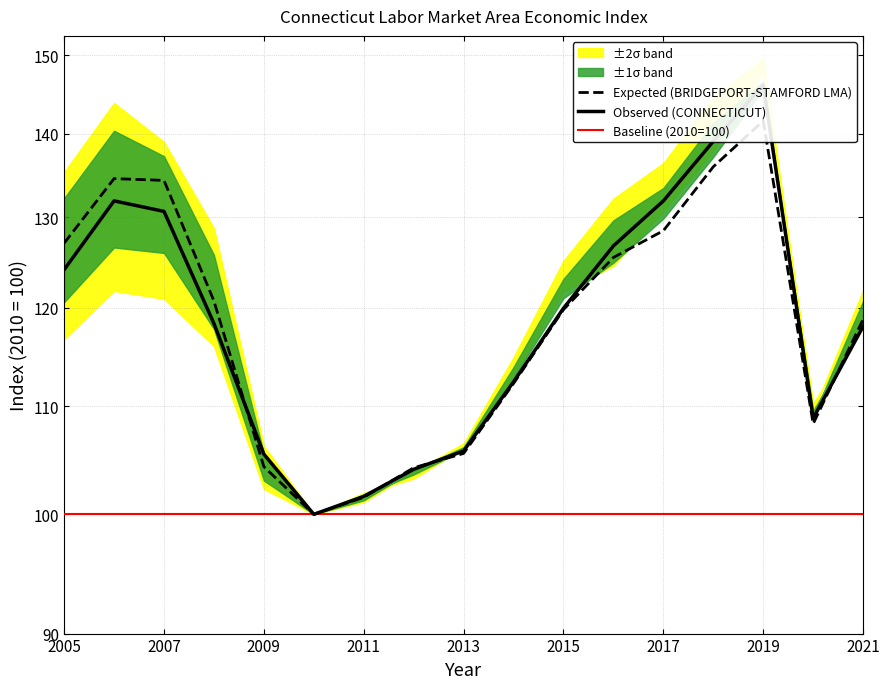

Which label corresponds to the largest value in the chart?

2019